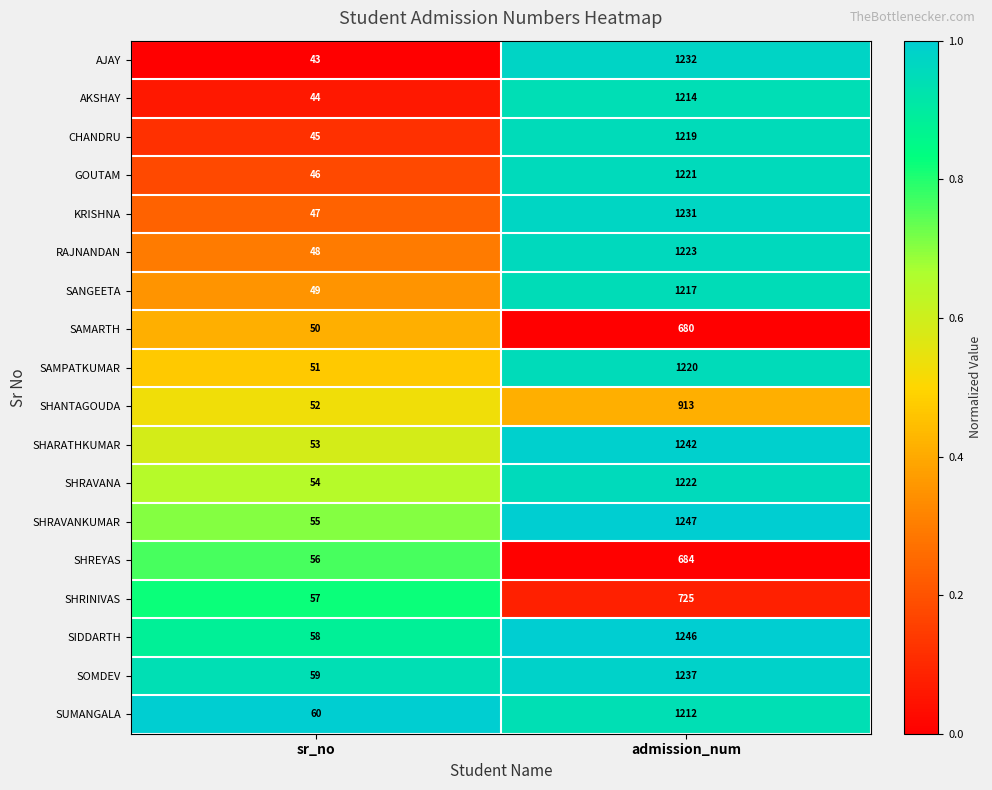

True or false: SHRINIVAS has a value of 57 at sr_no.

True